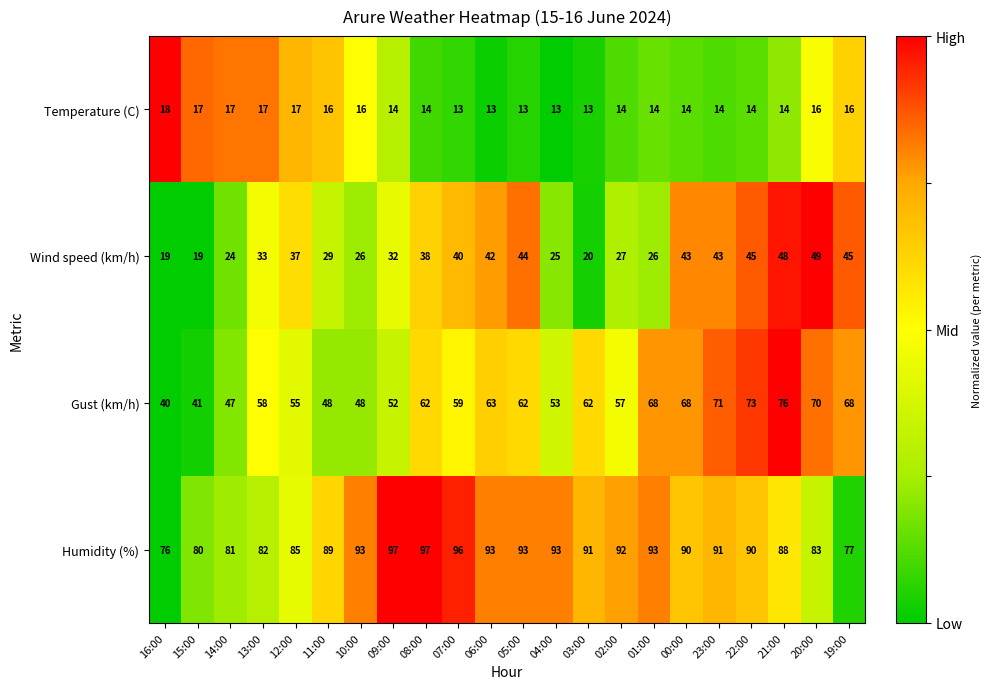

Rank the series at 12:00 from highest to lowest value.

Humidity (%), Gust (km/h), Wind speed (km/h), Temperature (C)